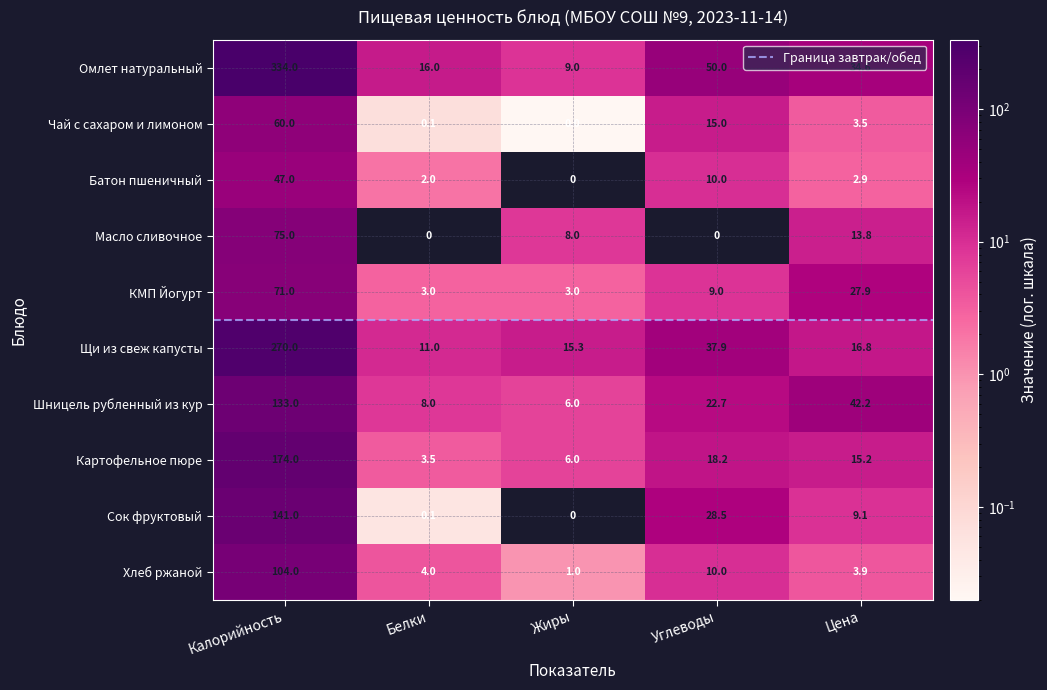

Count the number of categories in the chart.

5